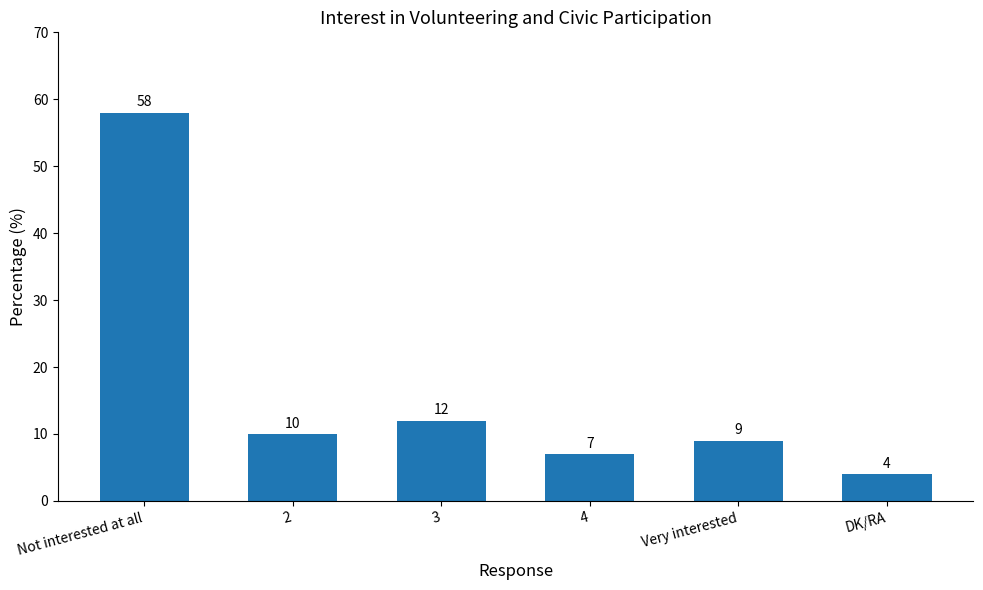

Reading left to right, what are all the values shown in this chart?

58	10	12	7	9	4